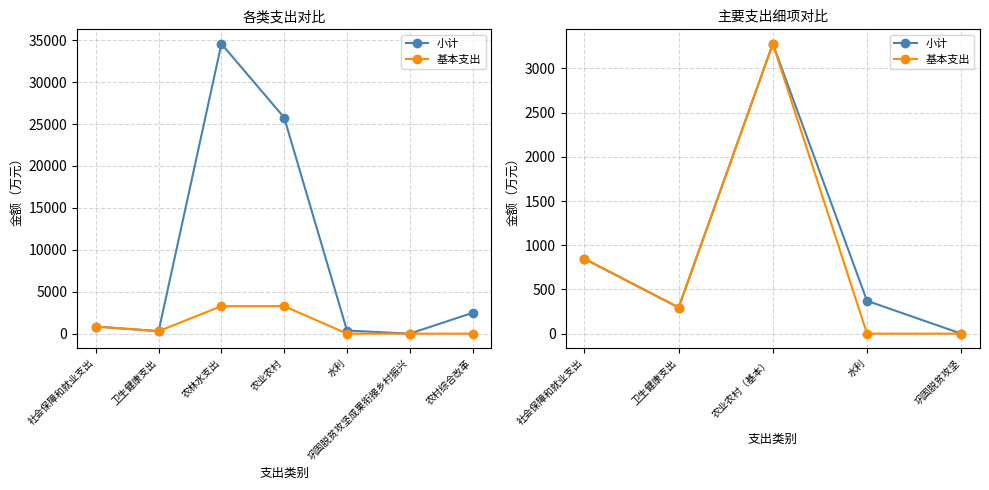

True or false: 小计 and 基本支出 intersect in this chart.

False